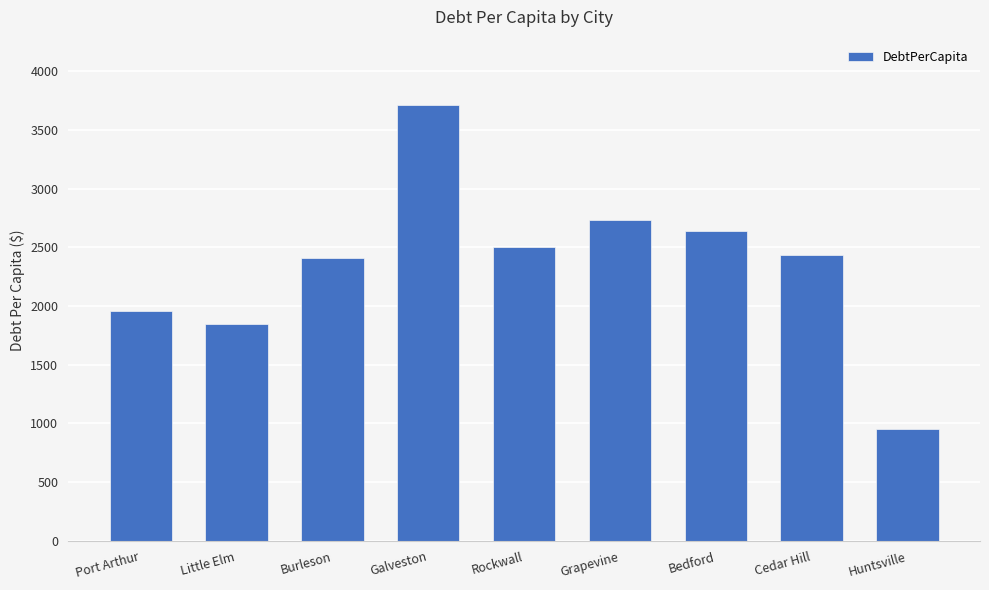

Reading left to right, extract all data points from this chart.

Port Arthur=1955.7	Little Elm=1848.7	Burleson=2412.8	Galveston=3711.3	Rockwall=2504.6	Grapevine=2736.7	Bedford=2640.5	Cedar Hill=2431.4	Huntsville=954.5